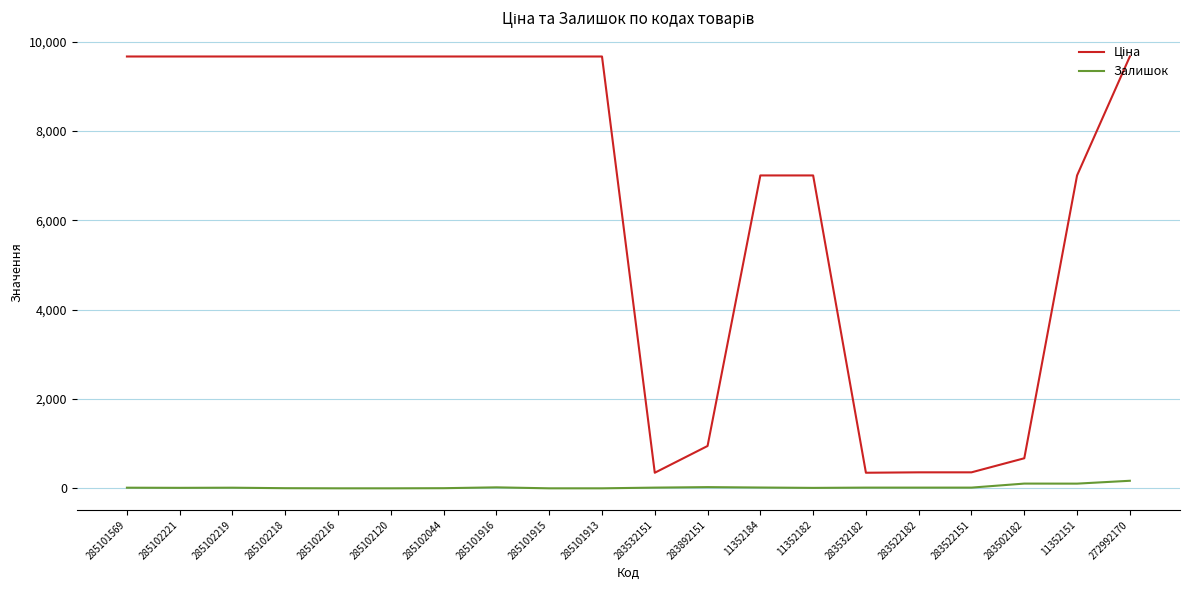

What is the difference between the highest and lowest values at 285101913?

9664.7